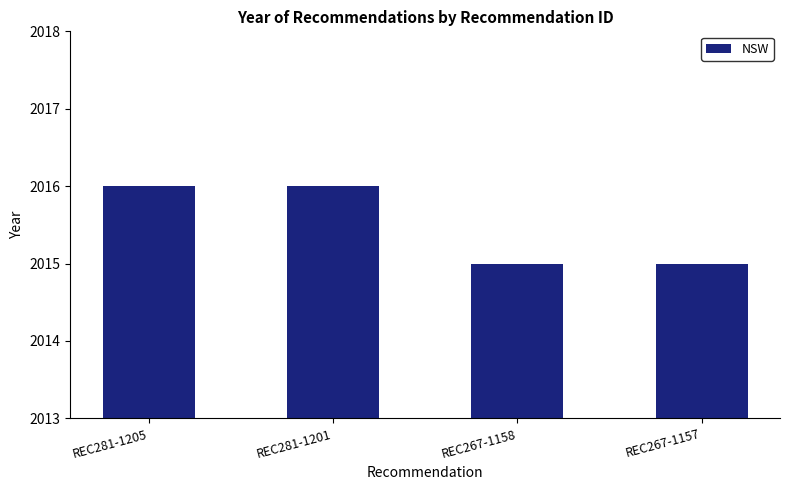

Reading left to right, what are all the values shown in this chart?

REC281-1205=2016	REC281-1201=2016	REC267-1158=2015	REC267-1157=2015